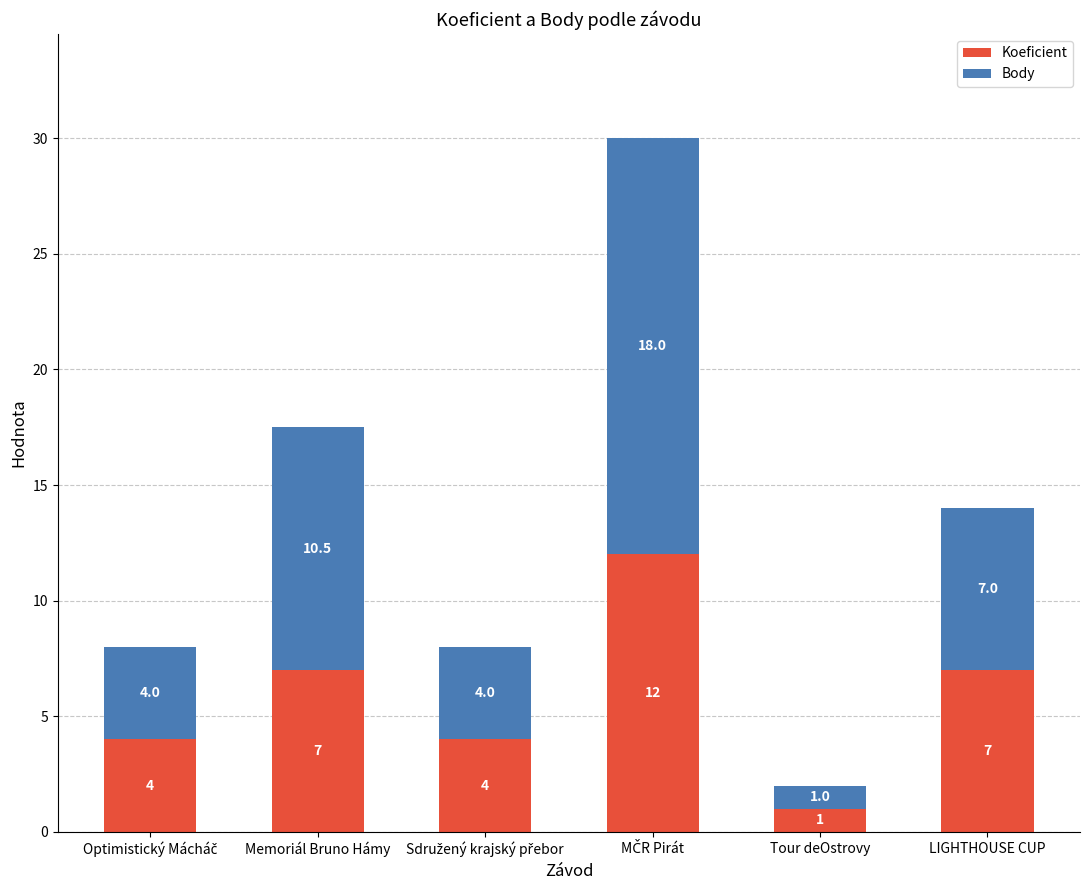

What is the minimum value for Koeficient?

1.0